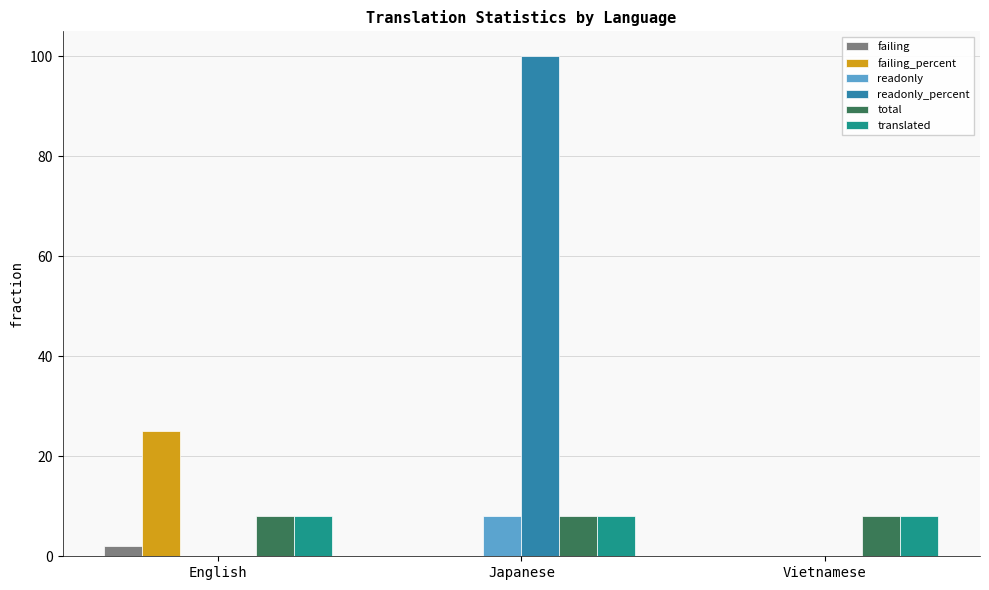

What is the highest value of the total series?

8